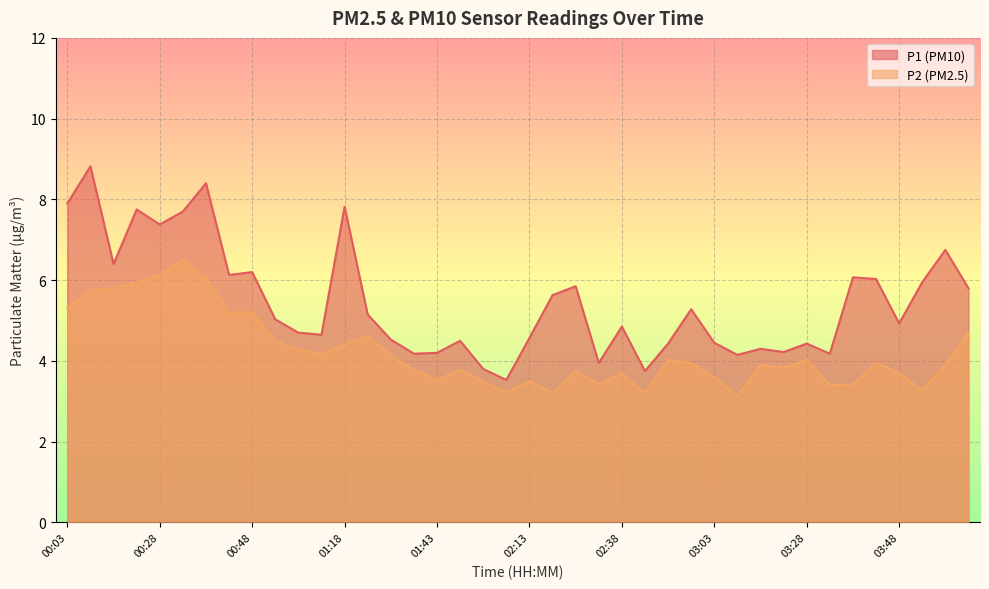

What is the greatest value displayed?

8.8